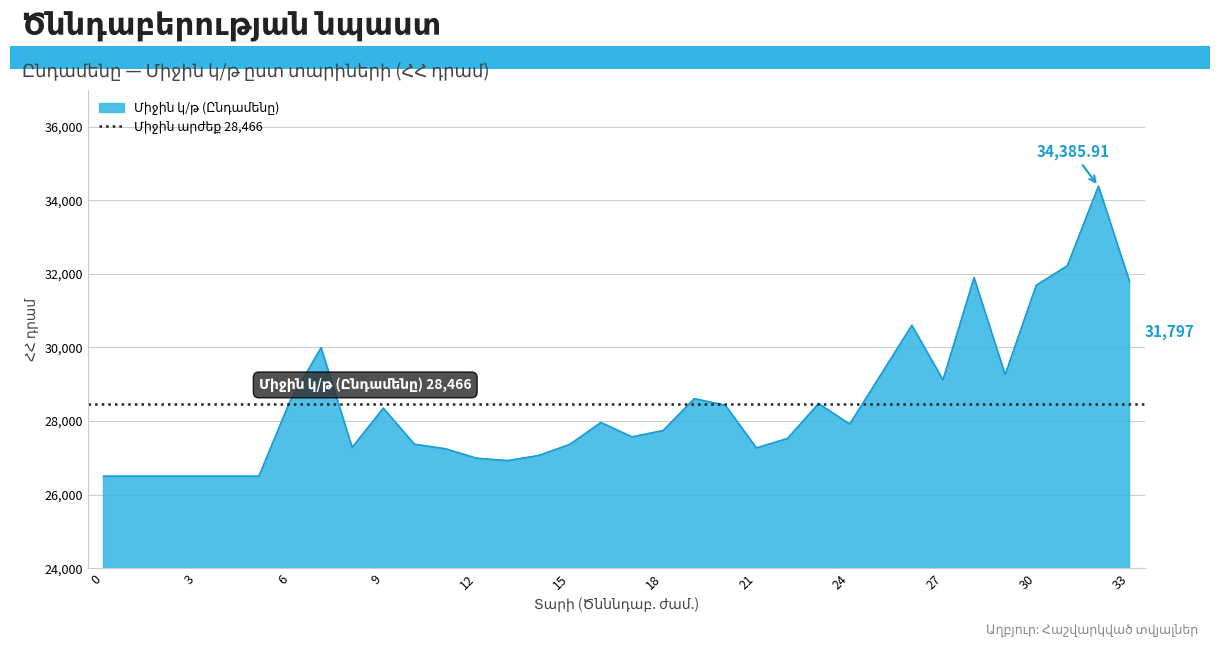

Which label corresponds to the largest value in the chart?

32